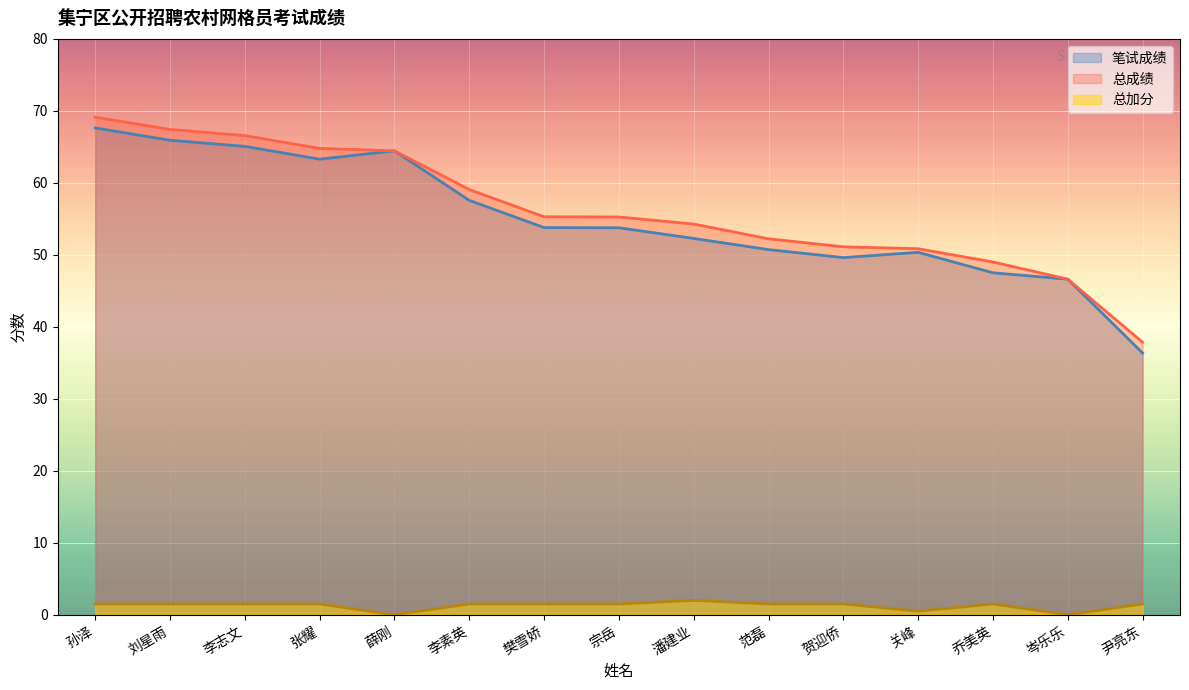

The 总成绩 series shows 117.8 at 李志文. True or false?

False